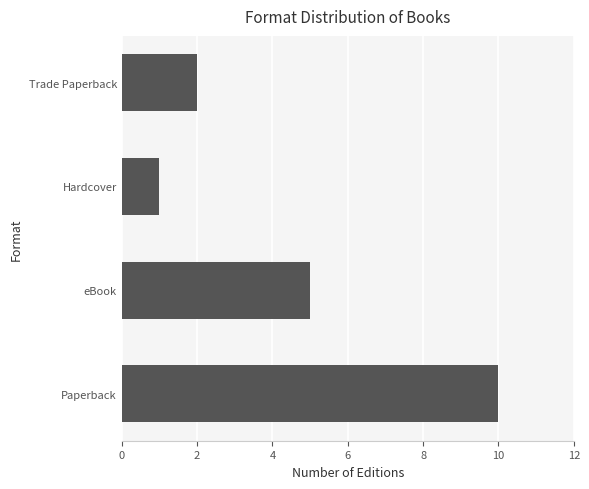

What is the ratio of the value at eBook to the value at Trade Paperback?

2.5